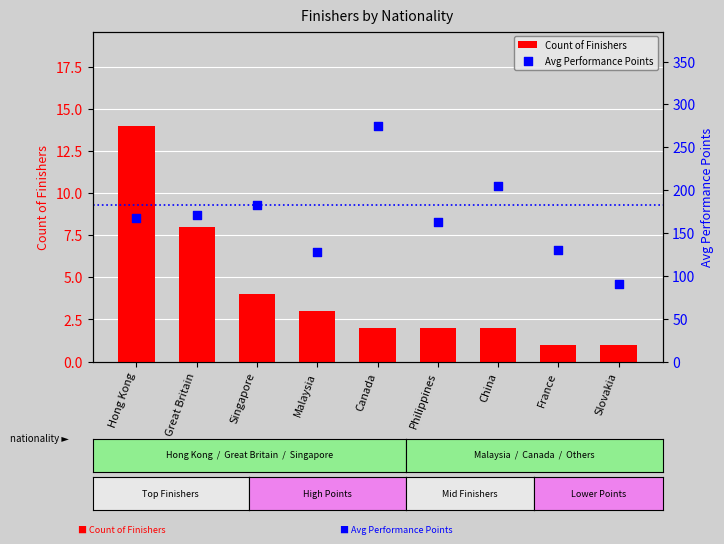

Which series has the largest total across all categories?

Avg Performance Points